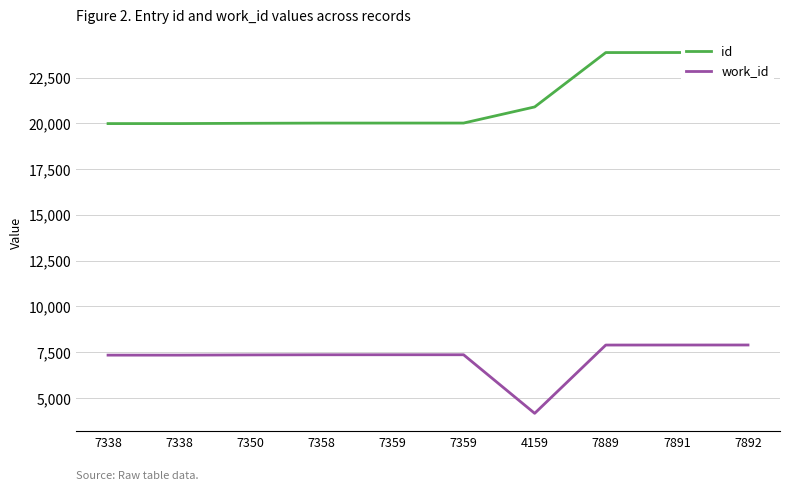

What is the highest value of the work_id series?

7892